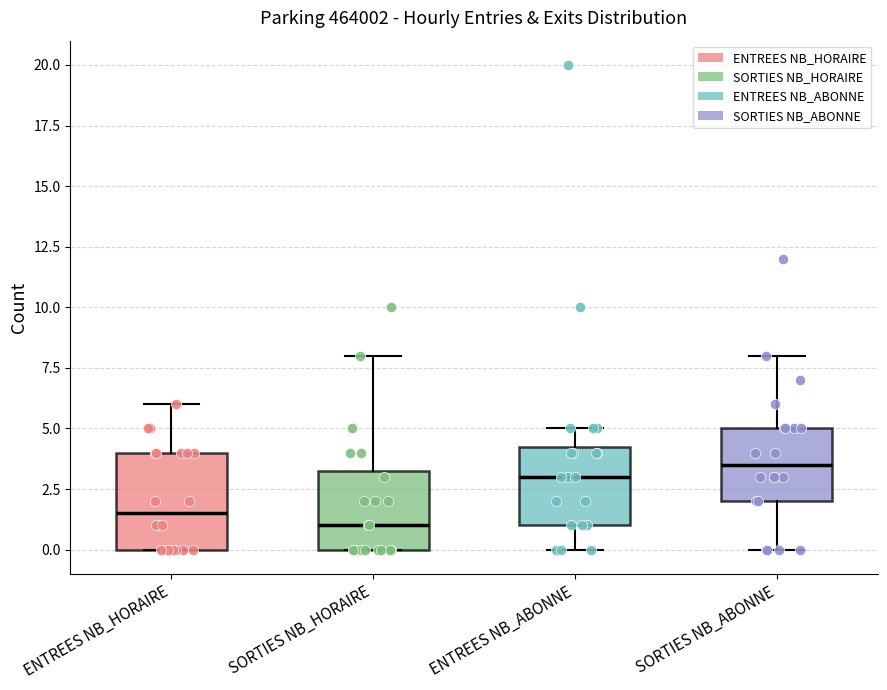

Where does the lower whisker of the box for ENTREES NB_ABONNE end on the y-axis? The values are not printed on the chart, so give them approximately, as read against the axis.

0.0